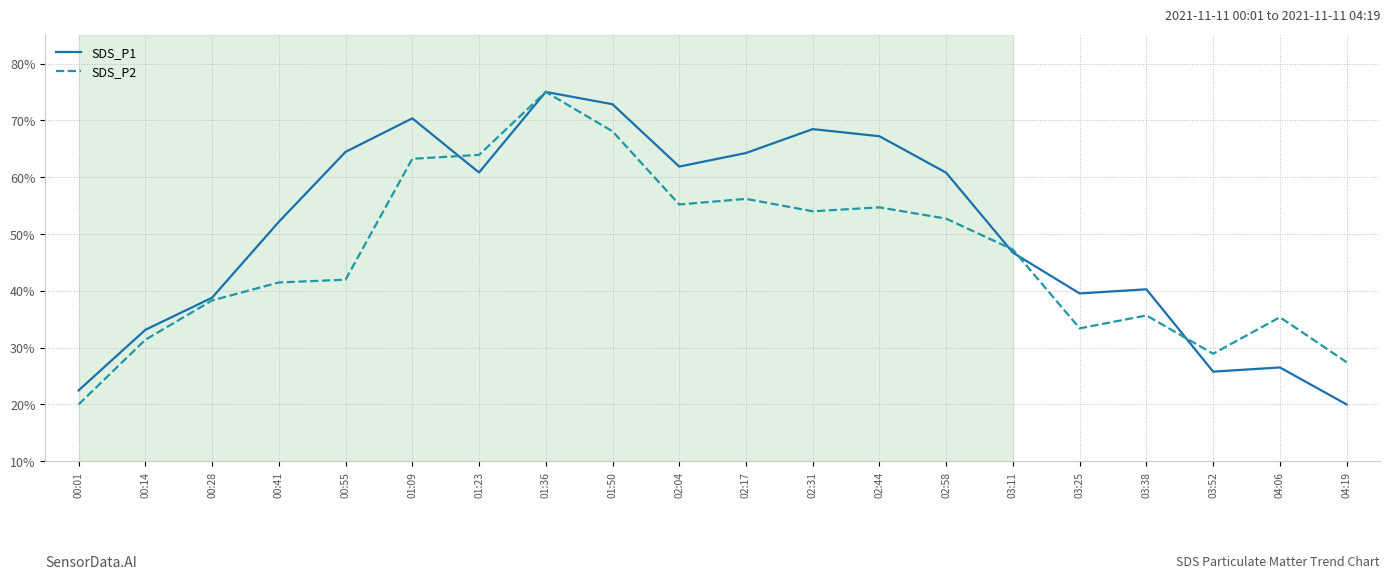

What is the spread (max minus min) of values at 02:44?

12.5